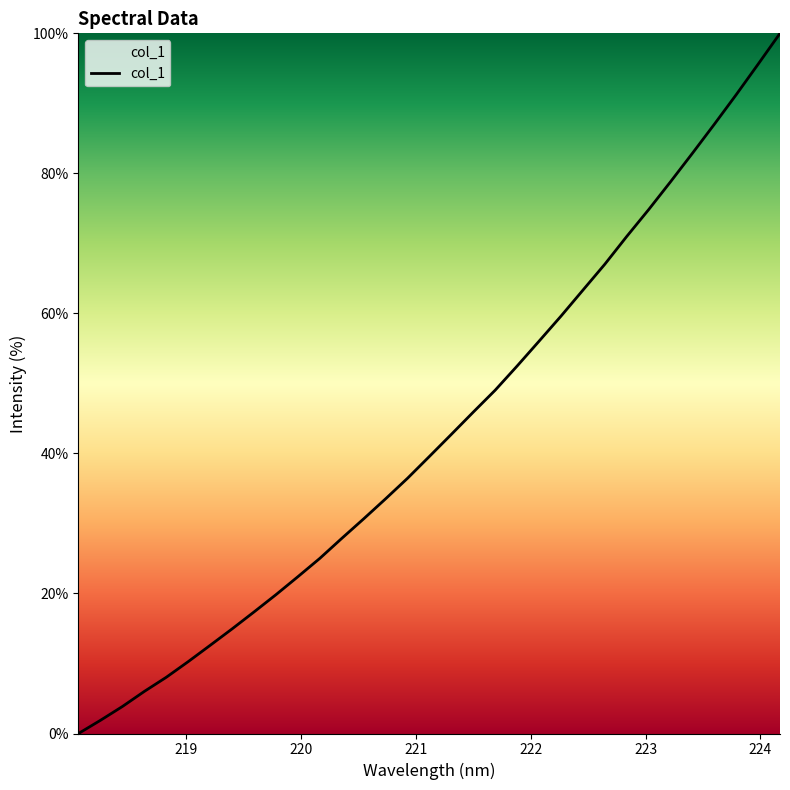

What is the difference between the maximum and minimum values?

100.0